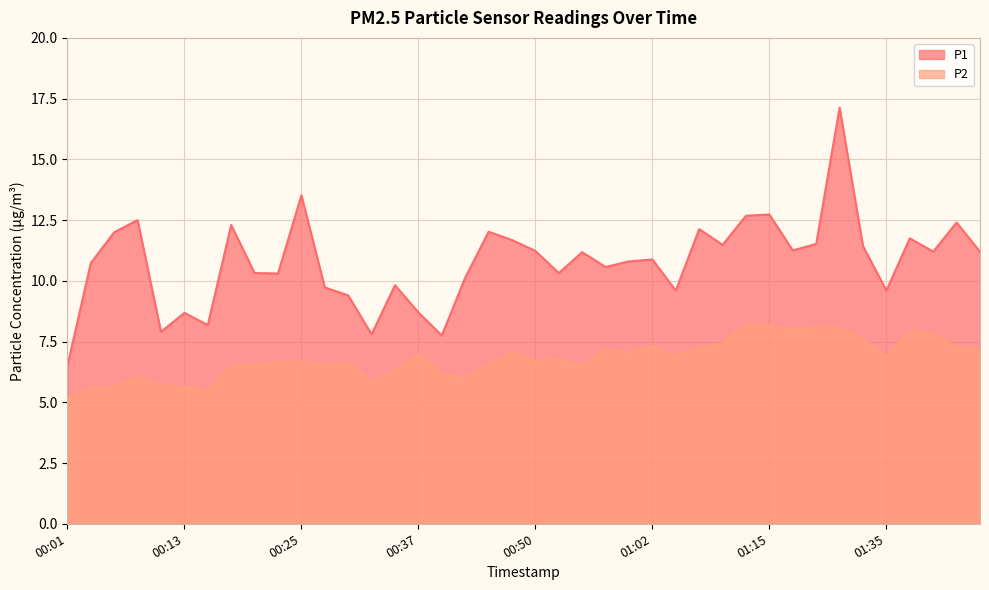

How many lines are shown in the chart?

2